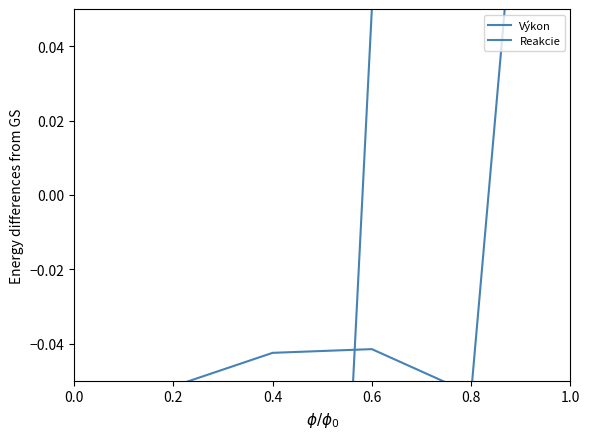

How many data points in Výkon are above 0?

3